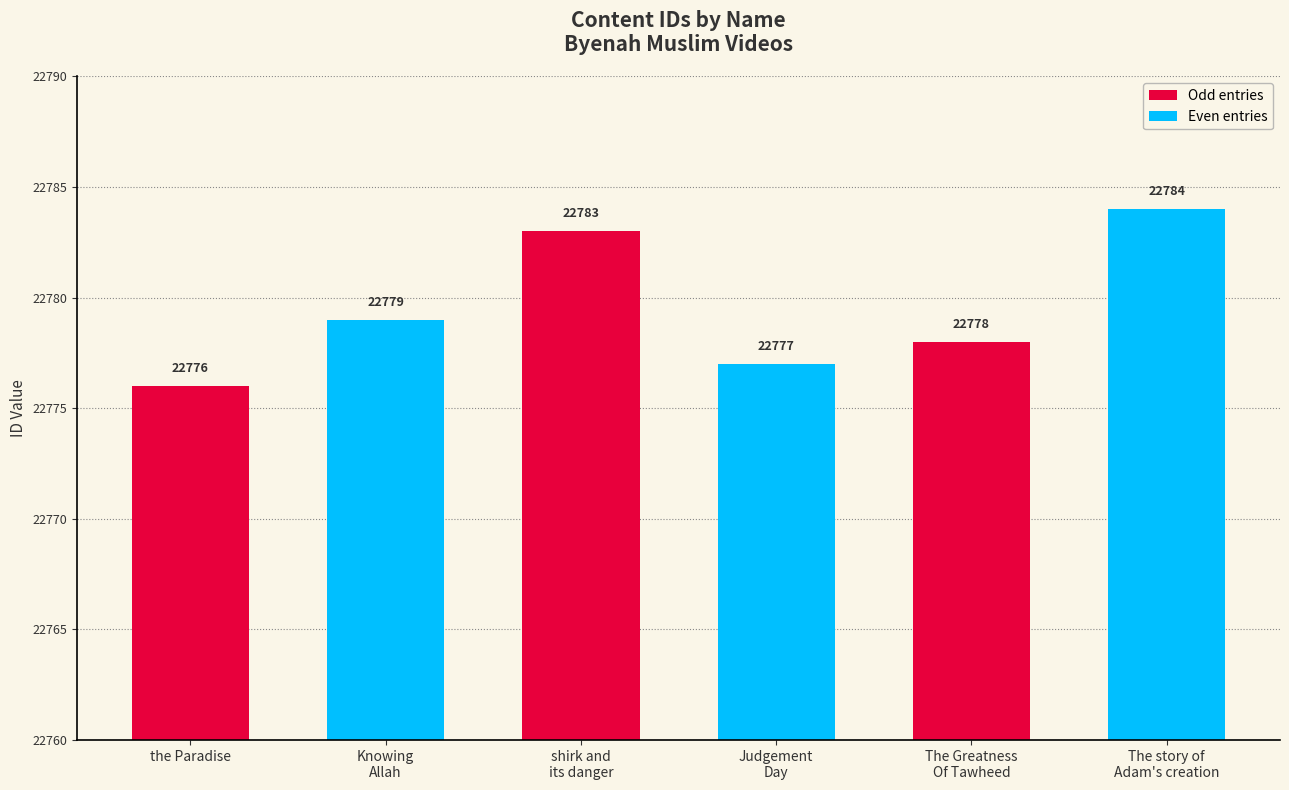

At which label is the value closest to 22780?

Knowing
Allah